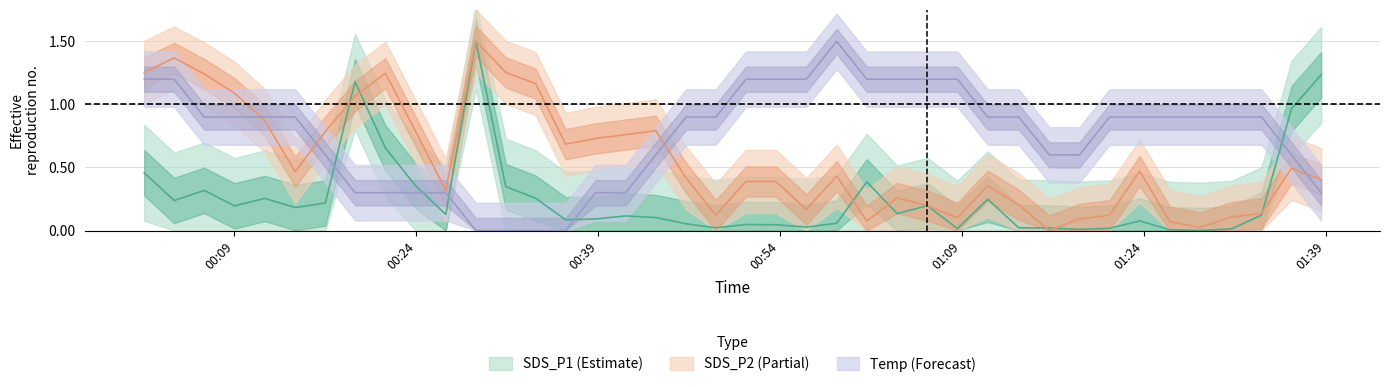

What is the difference between the SDS_P2 values at 2022/11/20 00:11:30 and 2022/11/20 00:48:42?

0.8